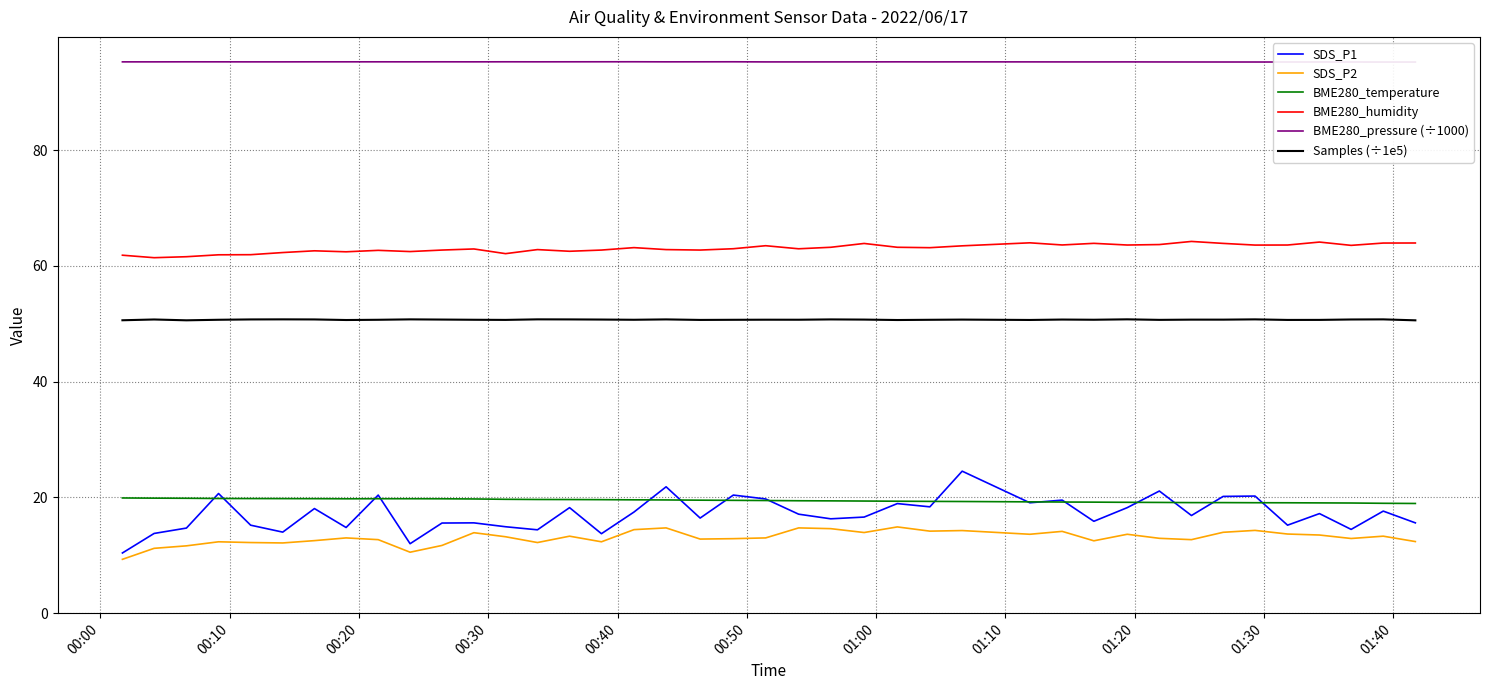

Reading left to right, what are all the values shown in this chart?

SDS_P1: 10.4	13.8	14.7	20.7	15.2	14.0	18.1	14.8	20.4	12.0	15.6	15.6	14.9	14.4	18.2	13.7	17.5	21.8	16.4	20.4	19.7	17.1	16.3	16.6	18.9	18.4	24.5	19.1	19.5	15.9	18.2	21.1	16.9	20.2	20.2	15.2	17.2	14.5	17.6	15.6
SDS_P2: 9.3	11.2	11.6	12.3	12.2	12.1	12.5	13.0	12.7	10.5	11.7	13.9	13.2	12.2	13.3	12.3	14.4	14.7	12.8	12.9	13.0	14.7	14.6	13.9	14.9	14.2	14.3	13.6	14.1	12.5	13.6	12.9	12.7	14.0	14.3	13.7	13.5	12.9	13.3	12.4
BME280_temperature: 19.9	19.9	19.9	19.8	19.8	19.8	19.8	19.8	19.8	19.8	19.8	19.7	19.7	19.6	19.6	19.6	19.6	19.6	19.5	19.5	19.5	19.4	19.4	19.4	19.3	19.3	19.3	19.2	19.2	19.2	19.1	19.1	19.1	19.1	19.1	19.1	19.1	19.0	19.0	18.9
BME280_humidity: 61.8	61.4	61.6	61.9	61.9	62.3	62.6	62.4	62.7	62.5	62.7	62.9	62.1	62.8	62.5	62.7	63.1	62.8	62.7	63.0	63.5	63.0	63.2	63.9	63.2	63.1	63.5	64.0	63.6	63.9	63.6	63.7	64.2	63.9	63.6	63.6	64.1	63.5	63.9	64.0
BME280_pressure (÷1000): 95.2	95.2	95.2	95.2	95.2	95.2	95.2	95.2	95.2	95.2	95.3	95.2	95.3	95.2	95.3	95.3	95.3	95.2	95.2	95.3	95.2	95.2	95.2	95.2	95.2	95.2	95.2	95.2	95.2	95.2	95.2	95.2	95.2	95.2	95.2	95.2	95.2	95.2	95.2	95.2
Samples (÷1e5): 50.6	50.7	50.6	50.7	50.7	50.8	50.7	50.6	50.7	50.8	50.7	50.7	50.7	50.8	50.7	50.7	50.7	50.7	50.7	50.7	50.7	50.7	50.7	50.7	50.6	50.7	50.7	50.7	50.7	50.7	50.8	50.7	50.7	50.7	50.8	50.7	50.7	50.7	50.8	50.6